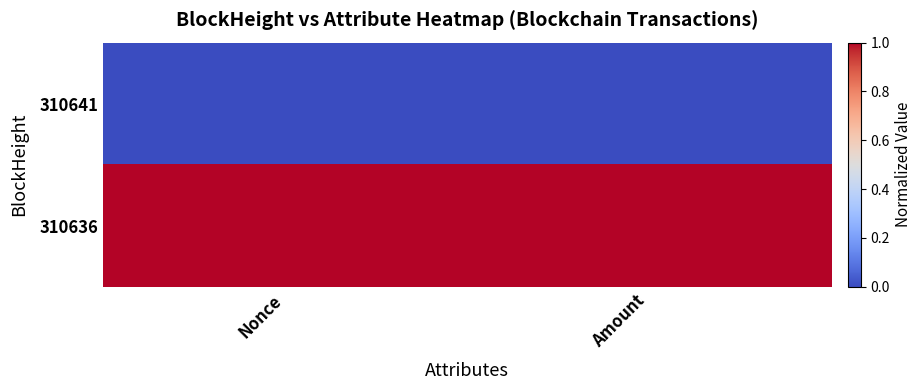

Rank the series by their average value, from highest to lowest.

310636, 310641